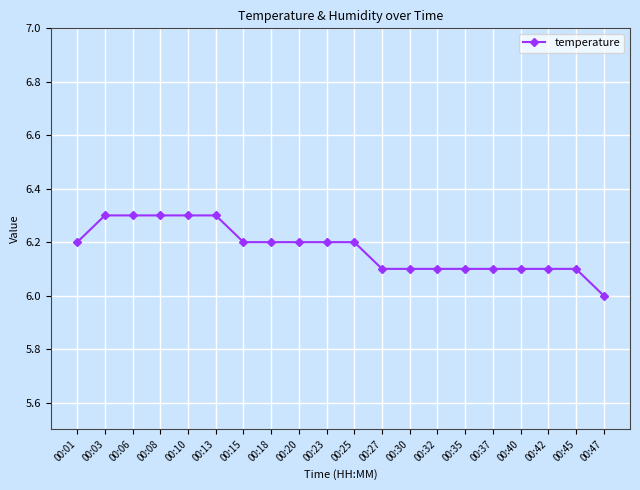

Count the number of values greater than 6.

19